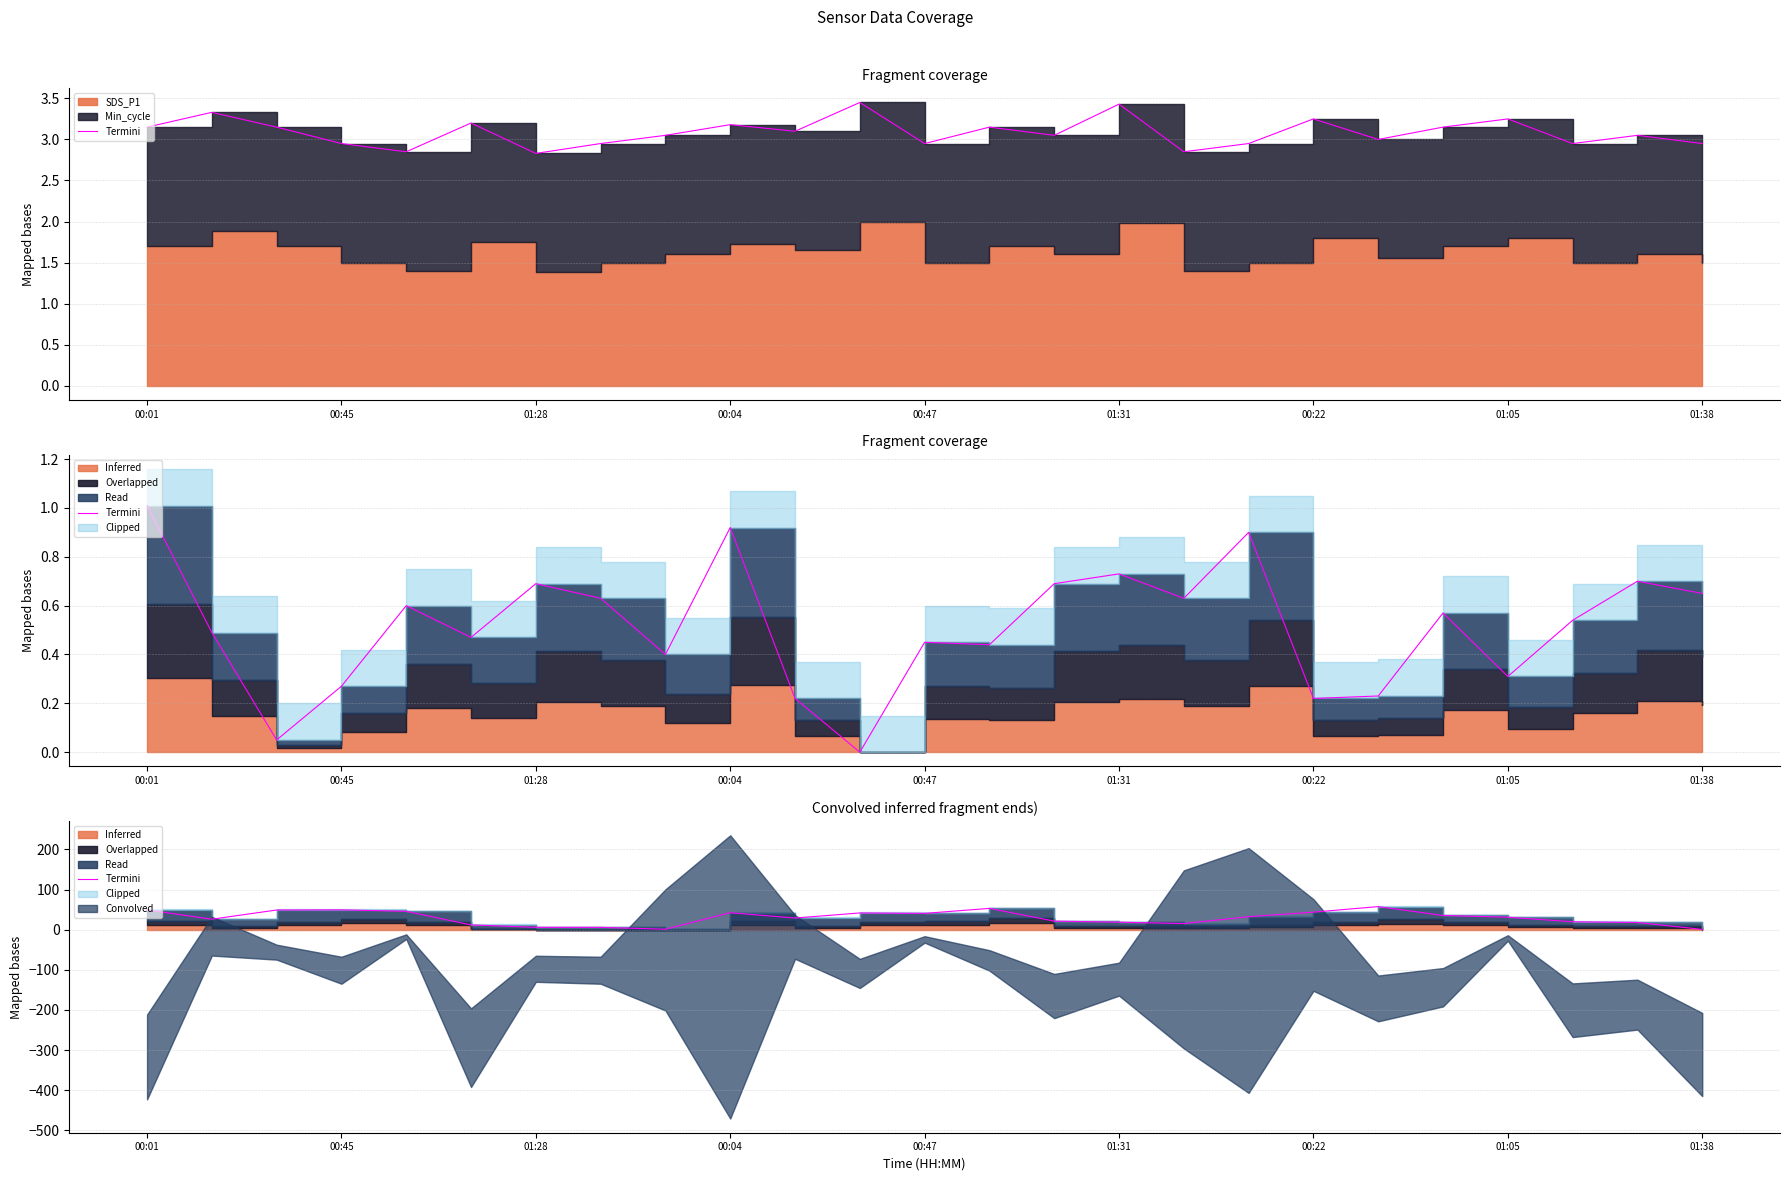

What is the ratio of the value at 22 to the value at 18?

0.5